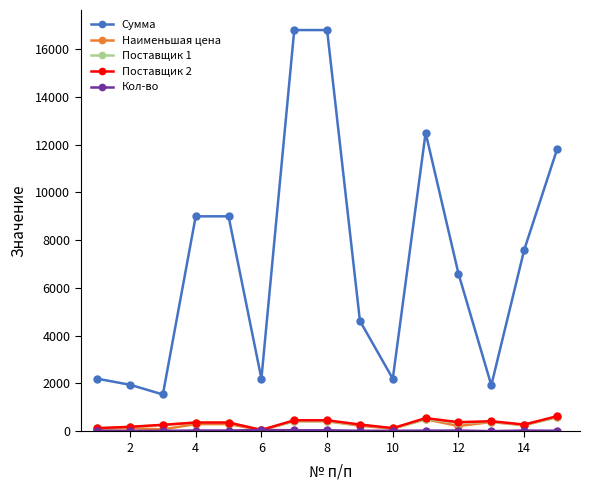

What is the maximum value shown in the chart?

16800.0